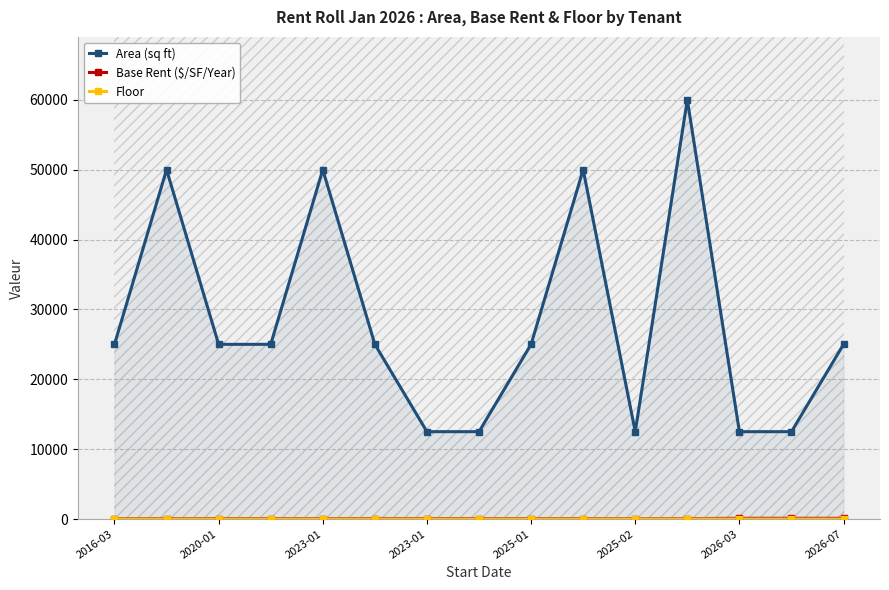

What is the difference between the maximum and minimum values in the Area (sq ft) series?

47500.0